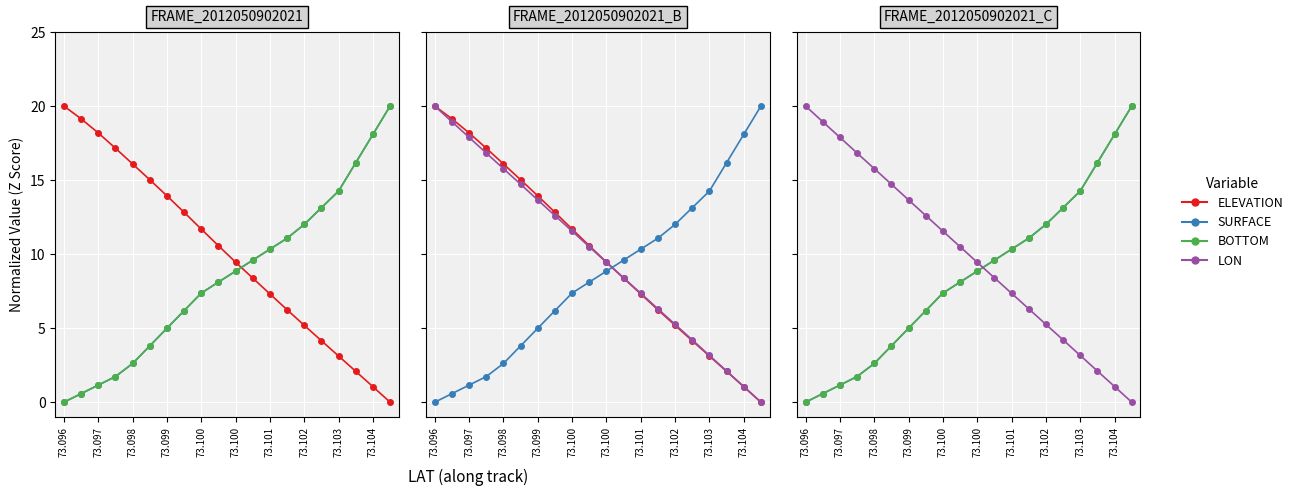

How many lines are shown in the chart?

4